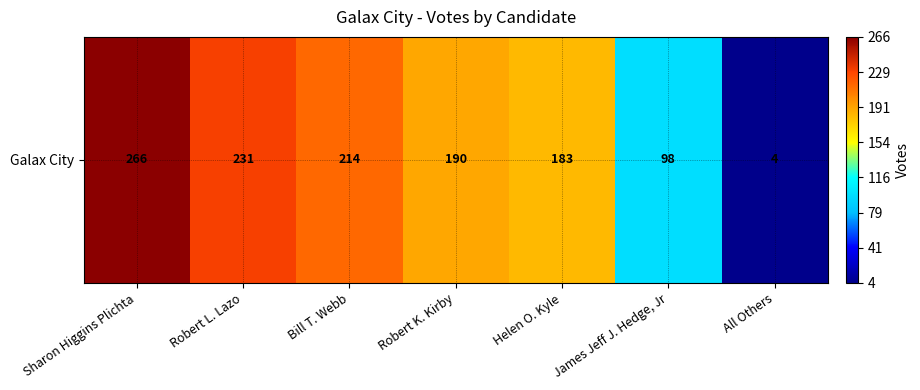

Where is the data nearest to the value 135?

James Jeff J. Hedge, Jr